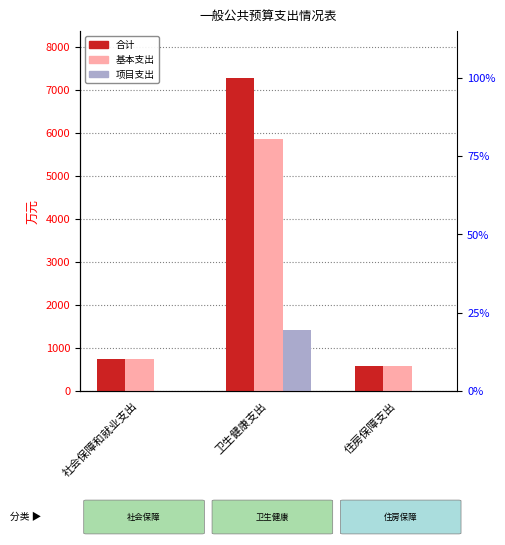

What is the total value across all series at 社会保障和就业支出?

1512.0